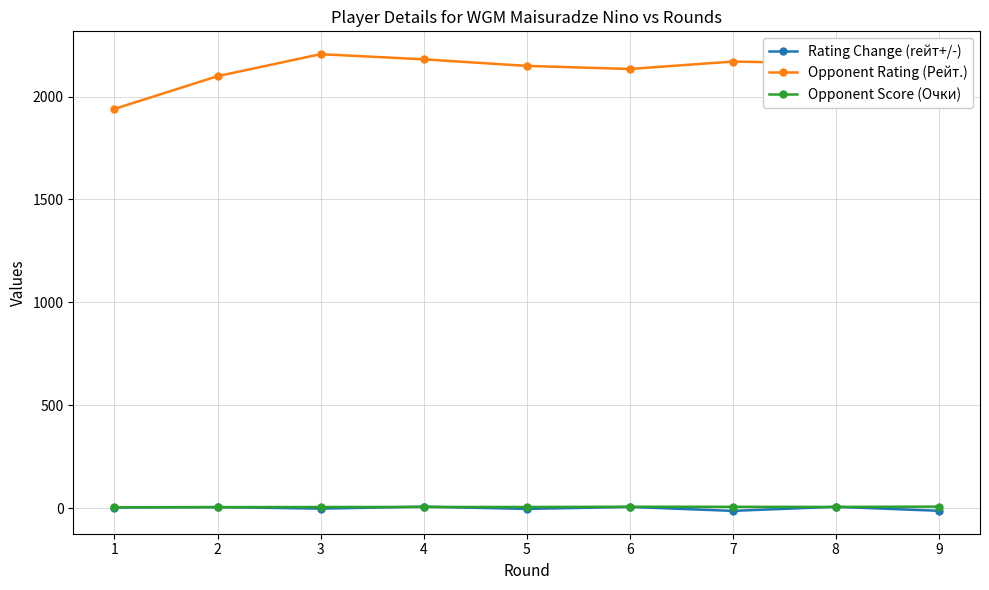

Which series has the widest spread of values?

Opponent Rating (Рейт.)